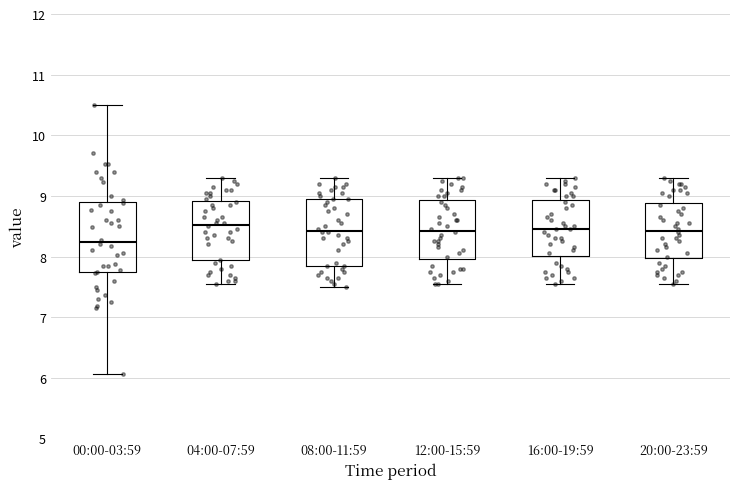

Where does the median line of the box for 12:00-15:59 sit on the y-axis? The values are not printed on the chart, so give them approximately, as read against the axis.

8.4